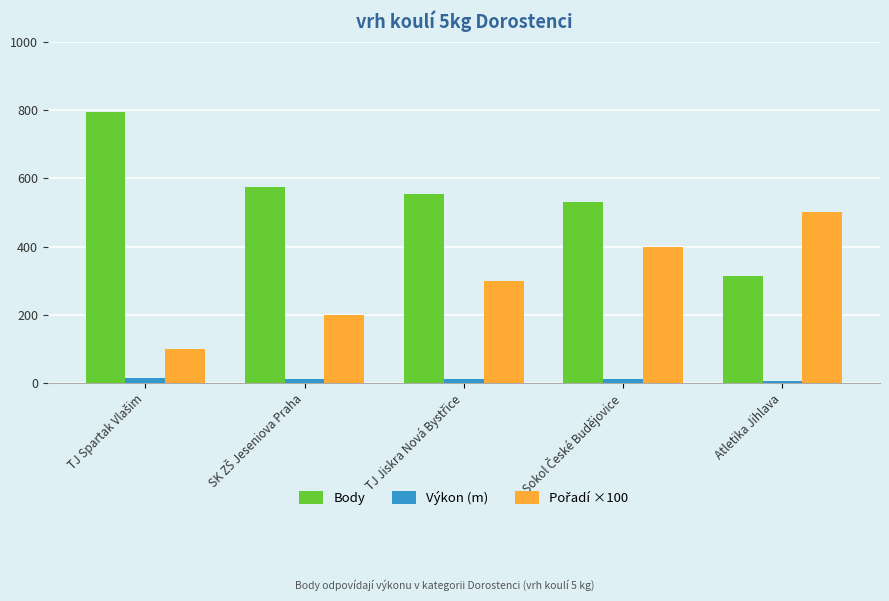

How many data points does each series have?

5